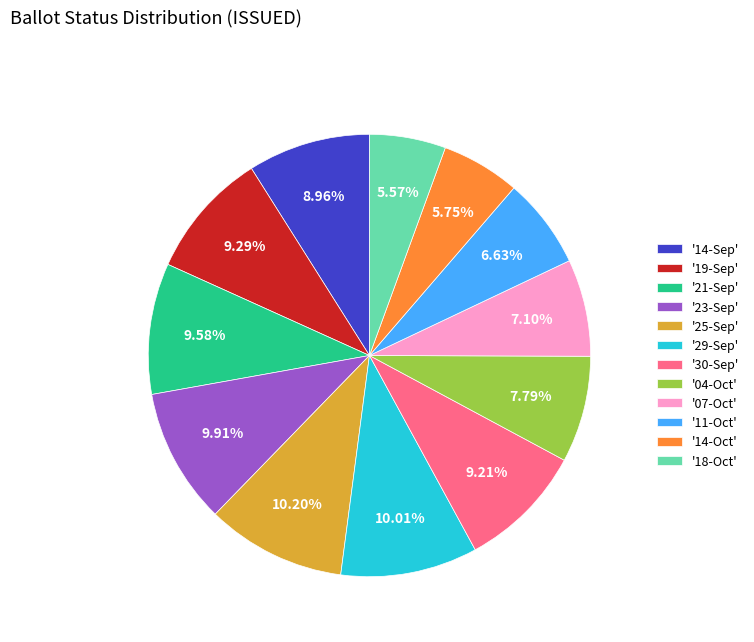

Approximately how many times larger is the value at '23-Sep' compared to '29-Sep'?

1.0